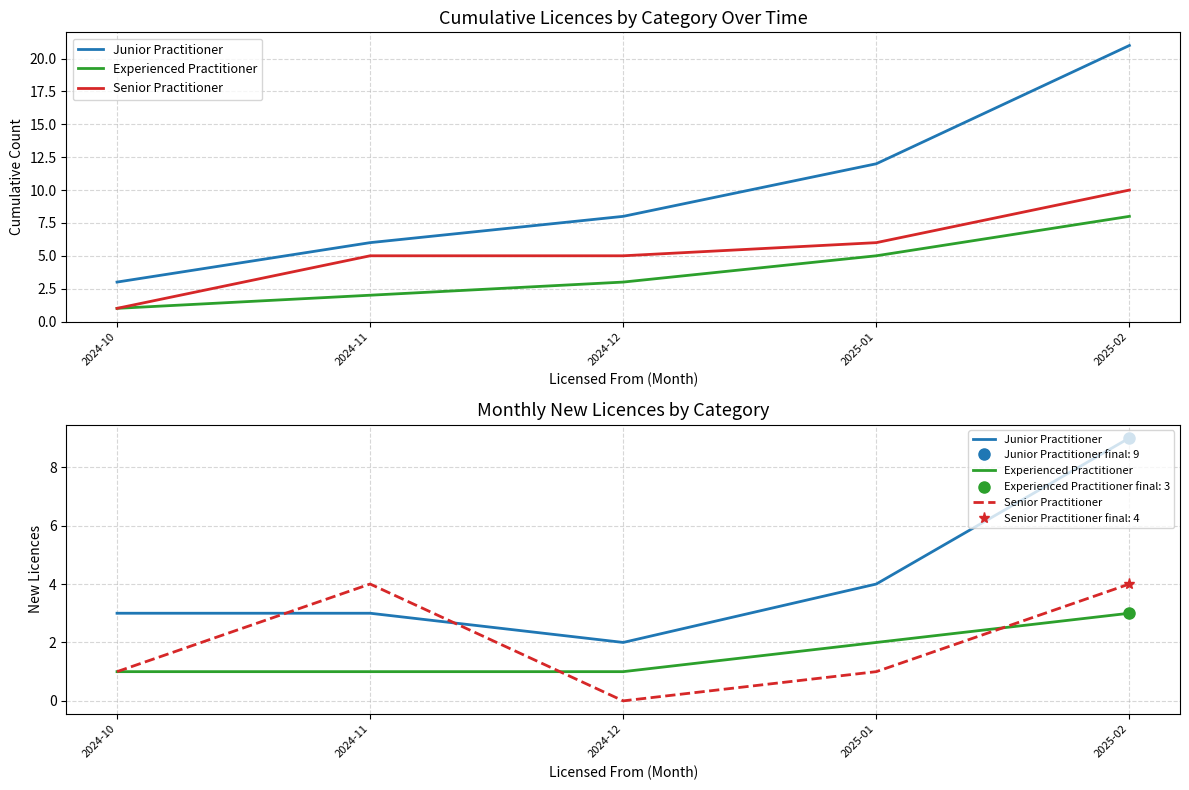

What is the sum of all Senior Practitioner values?

10